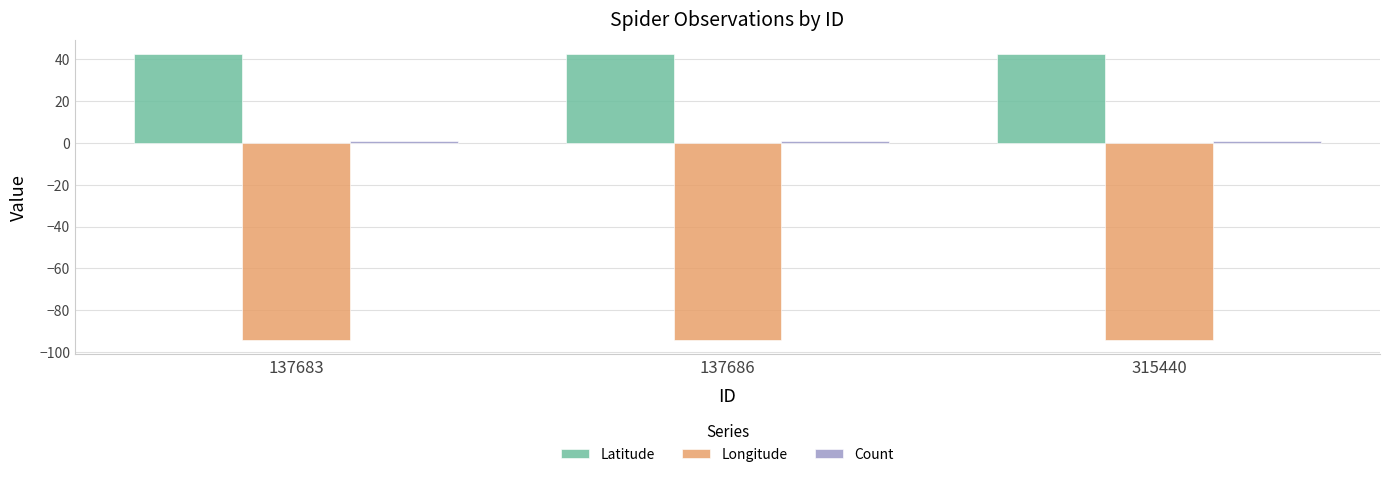

True or false: Latitude has a value of 62.8 at 315440.

False